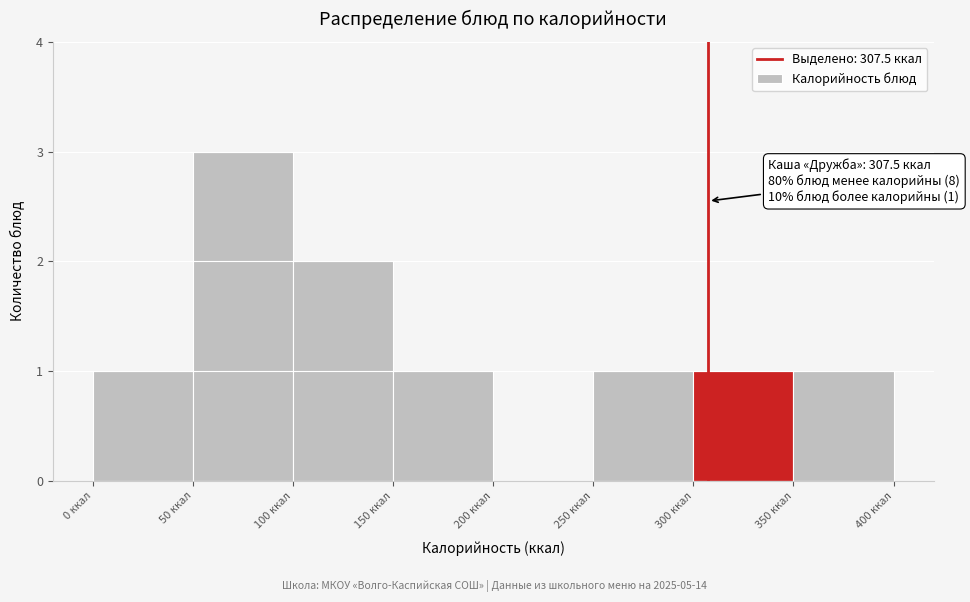

Which range on the x-axis has the tallest bar?

50 to 100